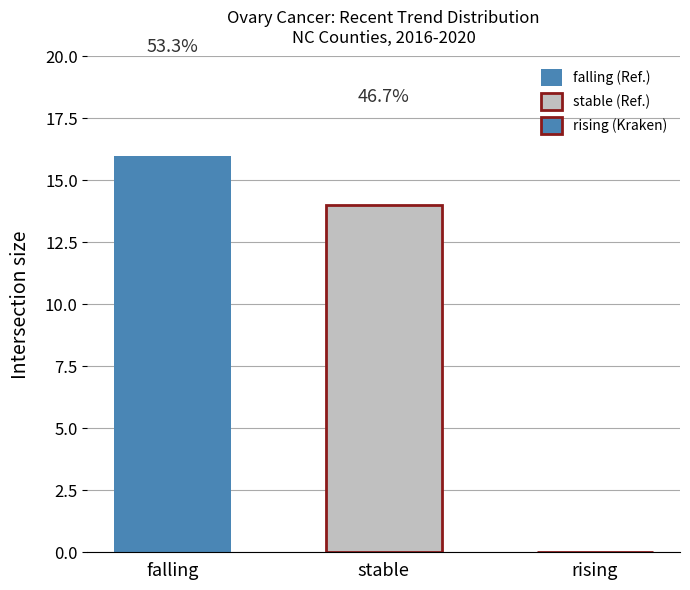

Where is the data nearest to the value 8?

stable